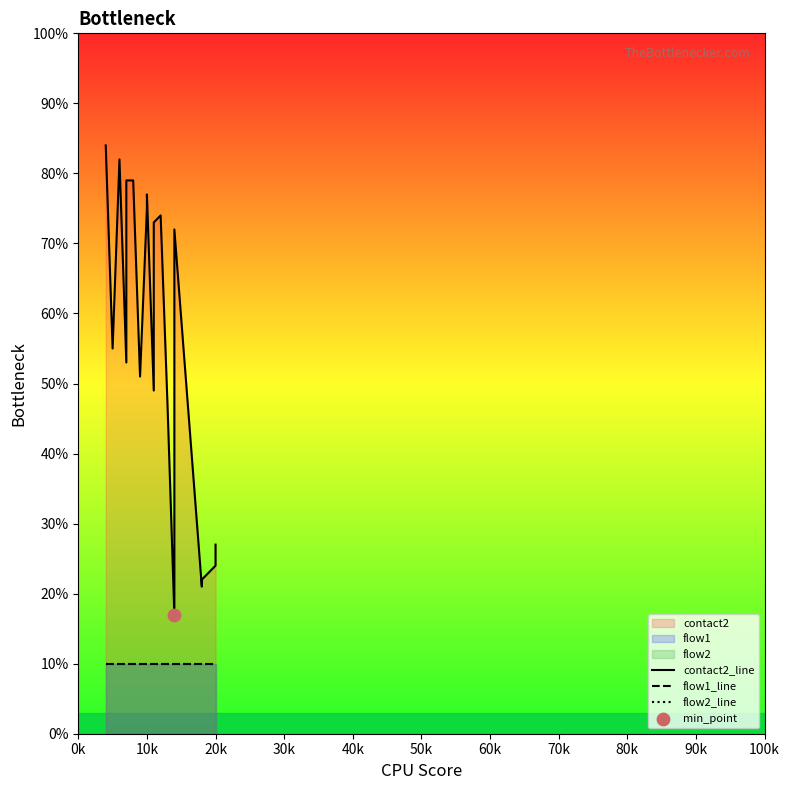

Which series has the largest total across all categories?

contact2_line